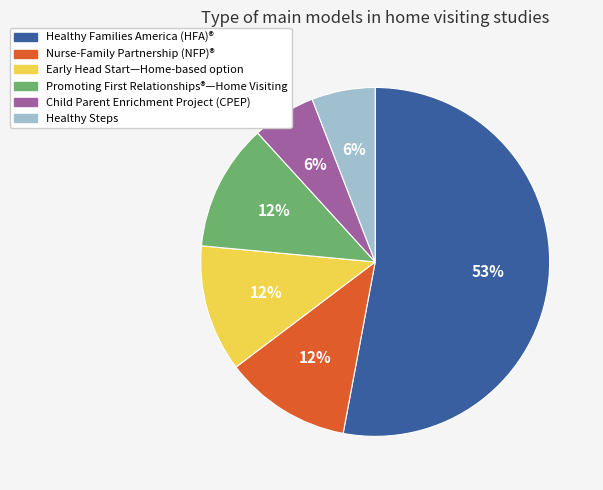

To the nearest percent, what percentage of the pie is Healthy Steps?

6%